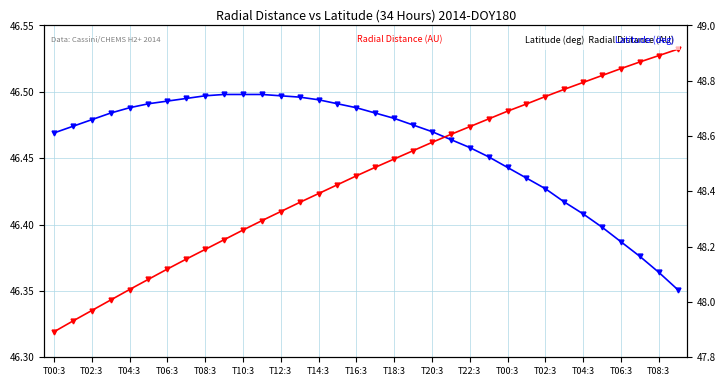

Which series changed the most between T00:3 and 33?

Radial Distance (AU)